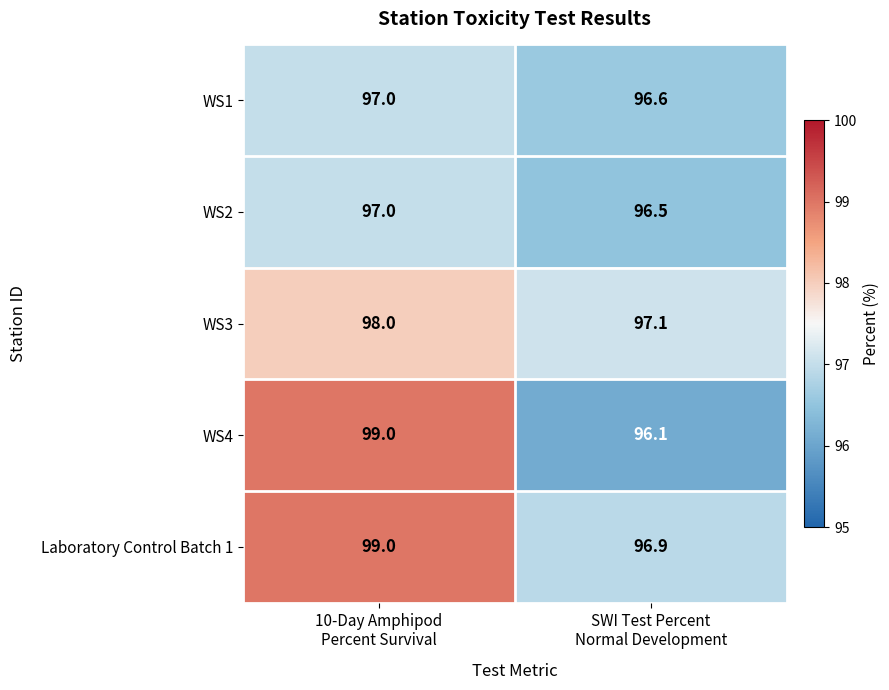

Reading left to right, transcribe all the data shown in this chart.

WS1: 97.0	96.6
WS2: 97.0	96.5
WS3: 98.0	97.1
WS4: 99.0	96.1
Laboratory Control Batch 1: 99.0	96.9